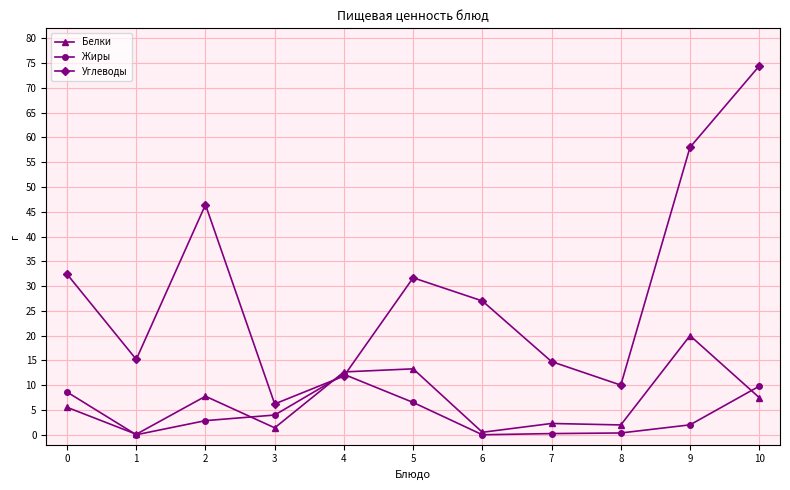

In Углеводы, how many points are lower than both neighbors (excluding endpoints)?

3